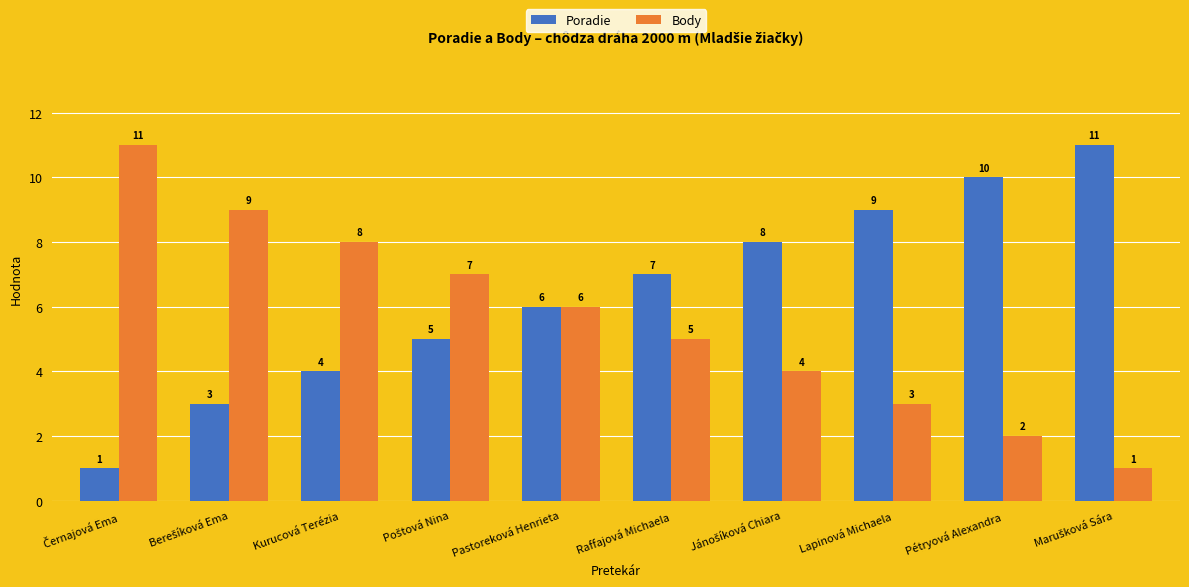

How many bars are there in each group?

2